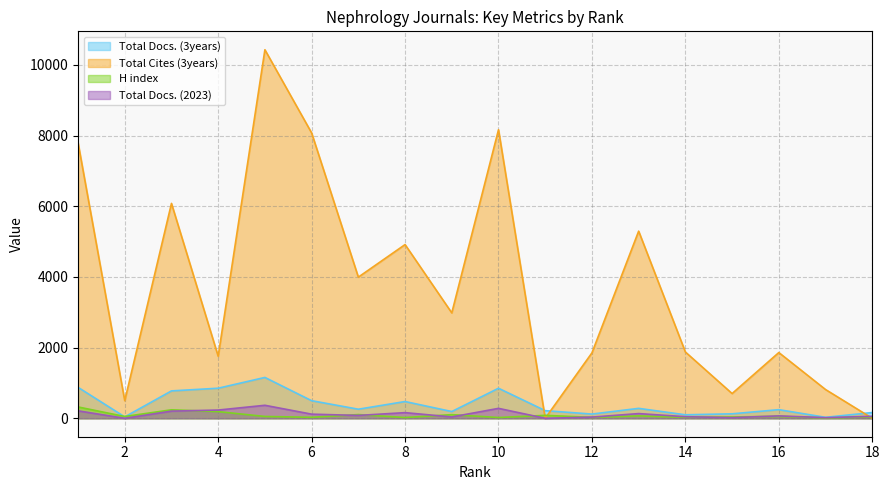

In H index, how many points are higher than both neighbors (excluding endpoints)?

6